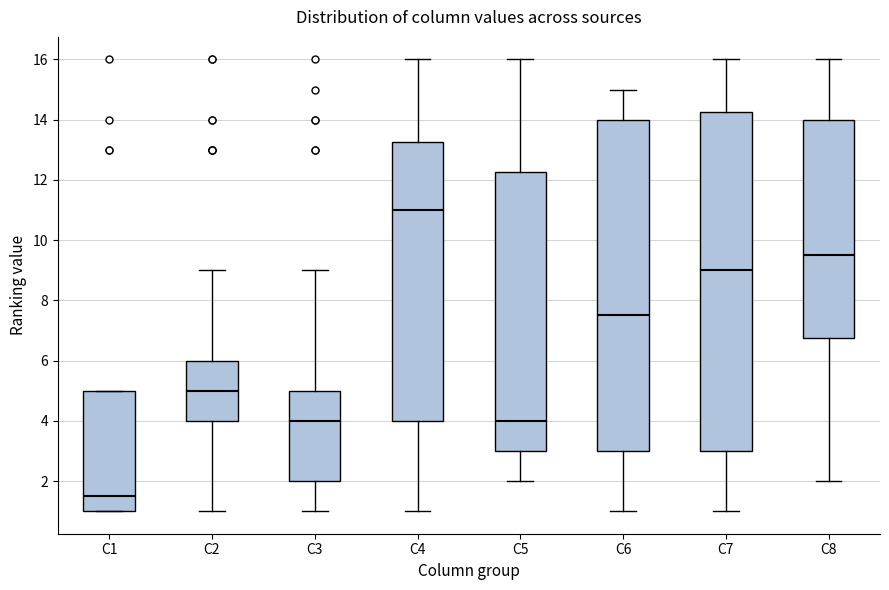

Which box's median line is the lowest?

C1